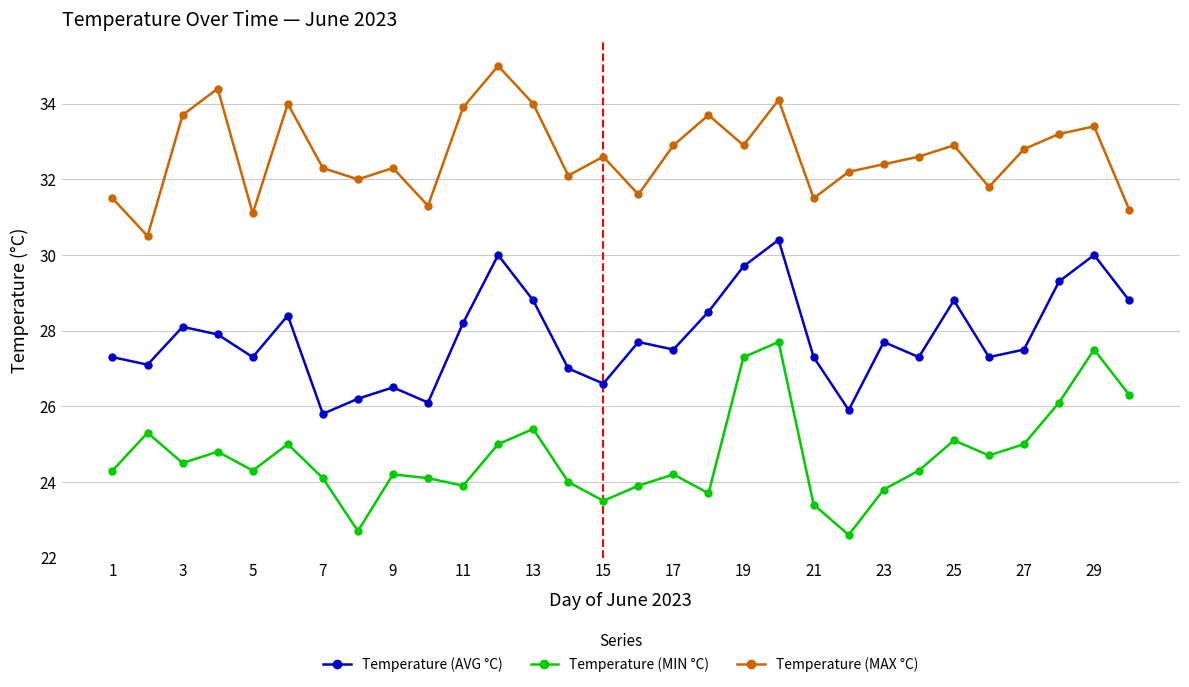

True or false: Temperature (MAX °C) and Temperature (AVG °C) intersect in this chart.

False